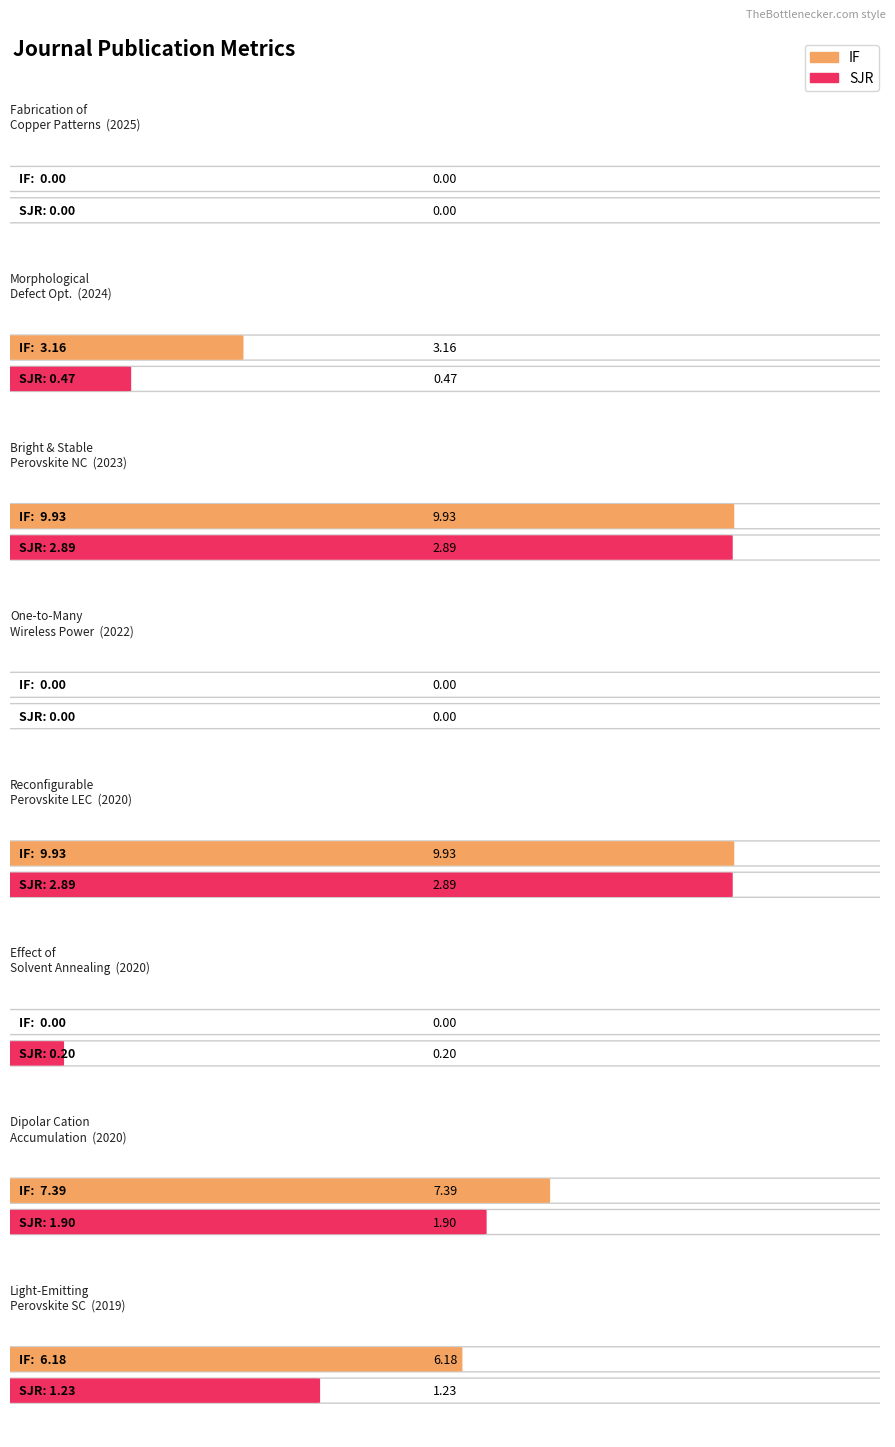

At Light-Emitting Perovskite Solar Cell, list the series in order from smallest to largest.

SJR, IF